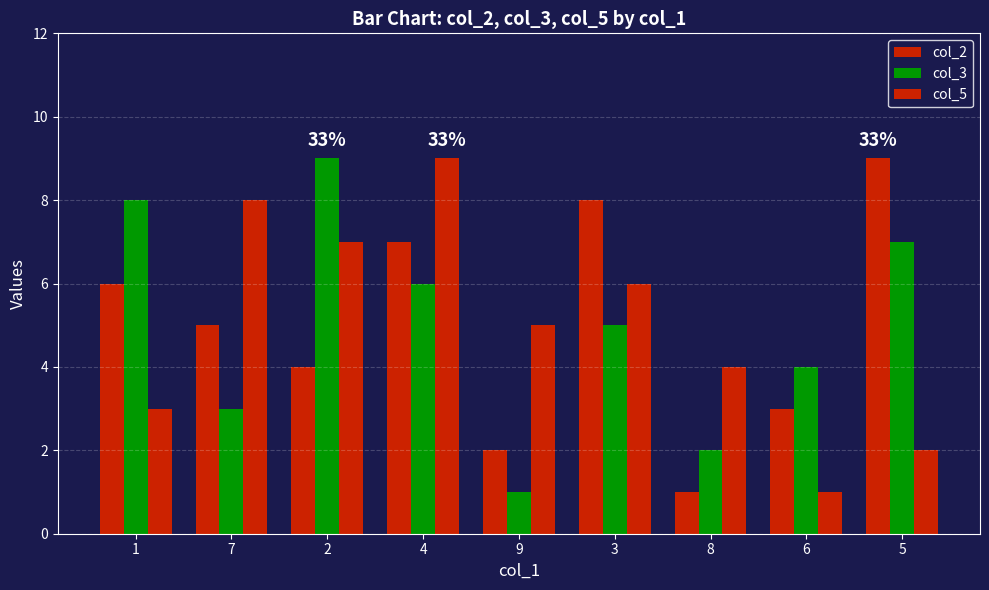

What is the label of the 6th bar from the left?

3